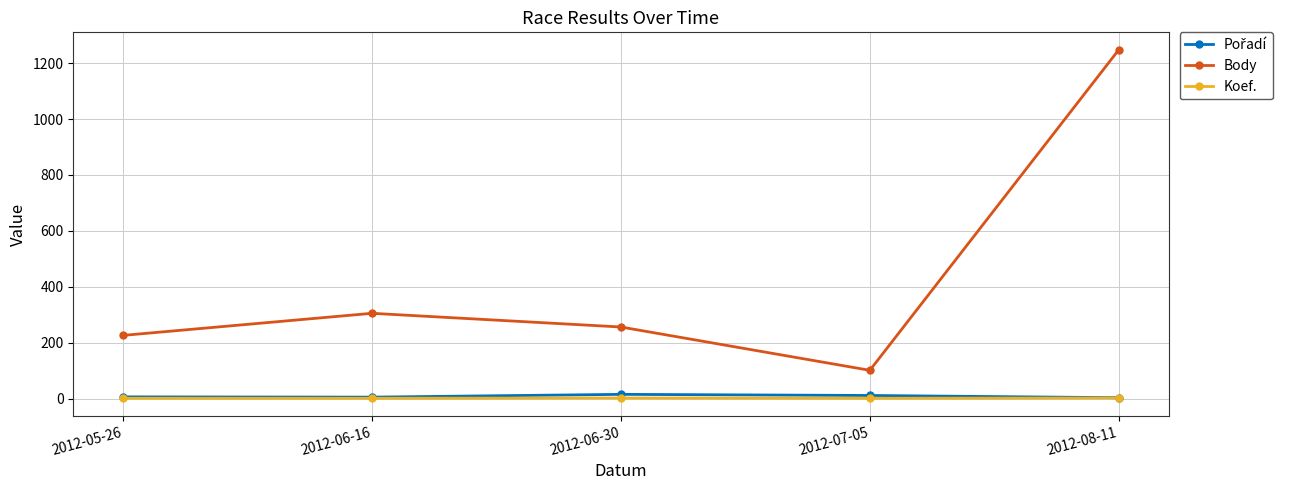

Is the value of Koef. at 2012-08-11 greater than the value of Body at 2012-08-11?

No